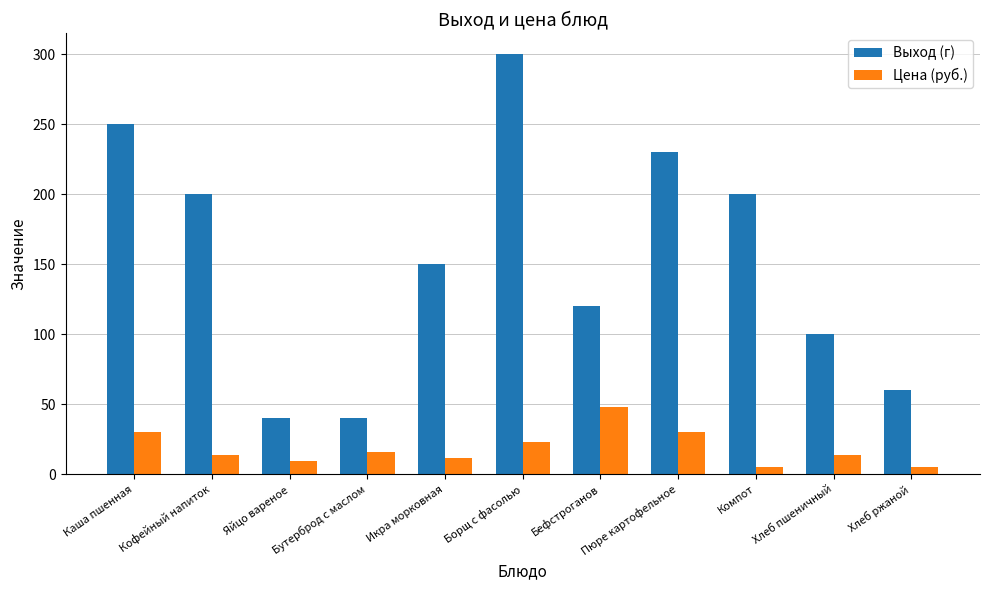

Read the Цена (руб.) value at Кофейный напиток.

13.5